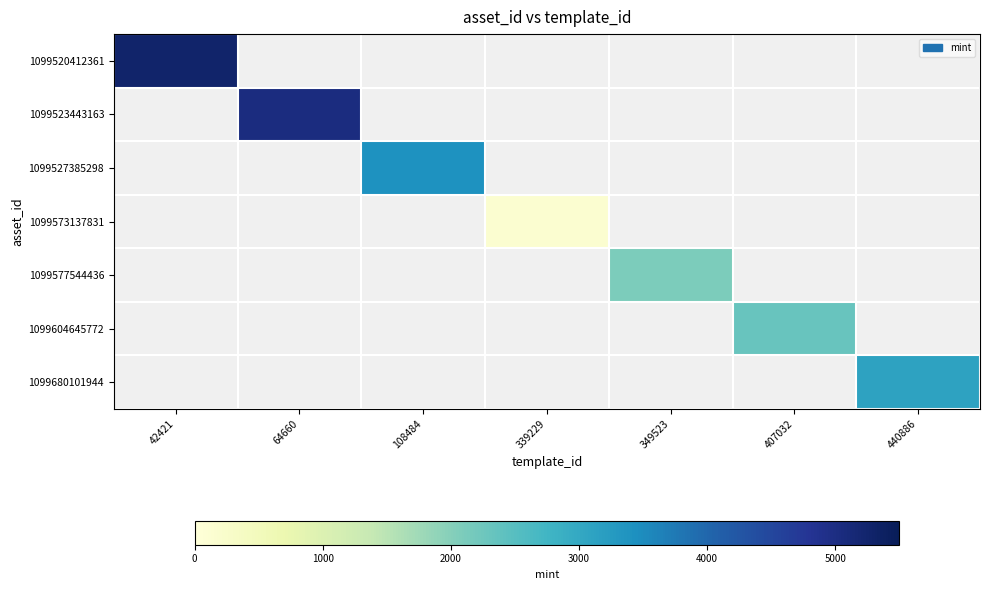

Between 349523 and 440886, which is larger?

440886